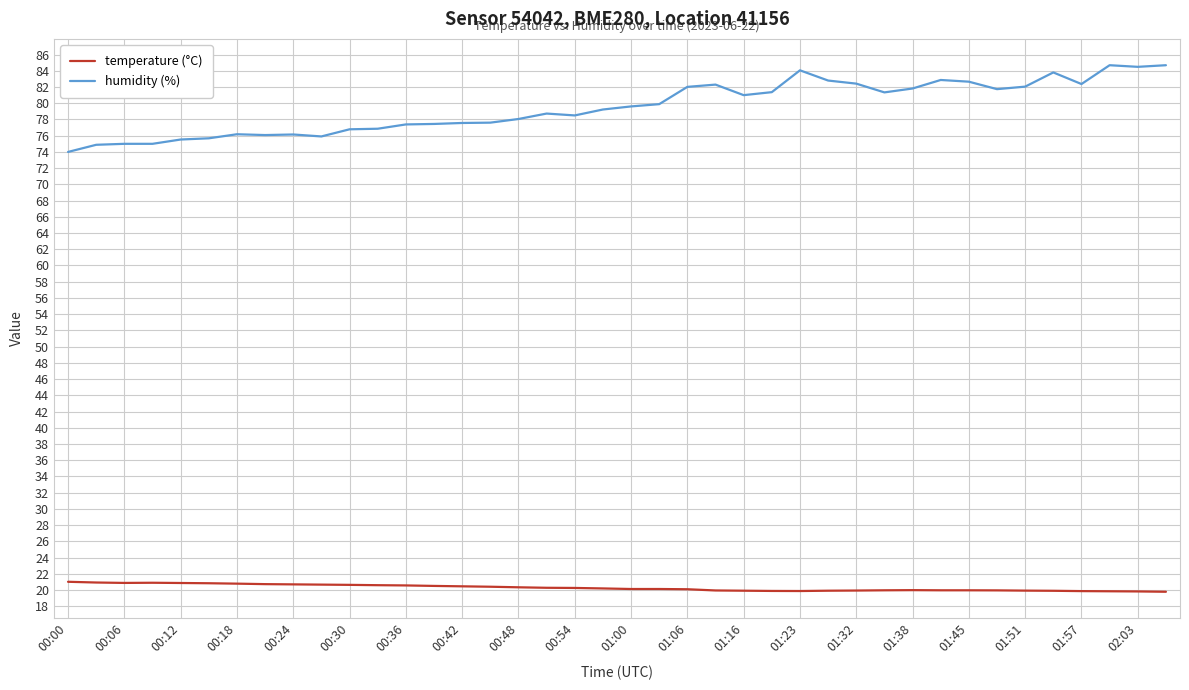

What is the difference between the maximum and minimum values in the humidity (%) series?

10.7